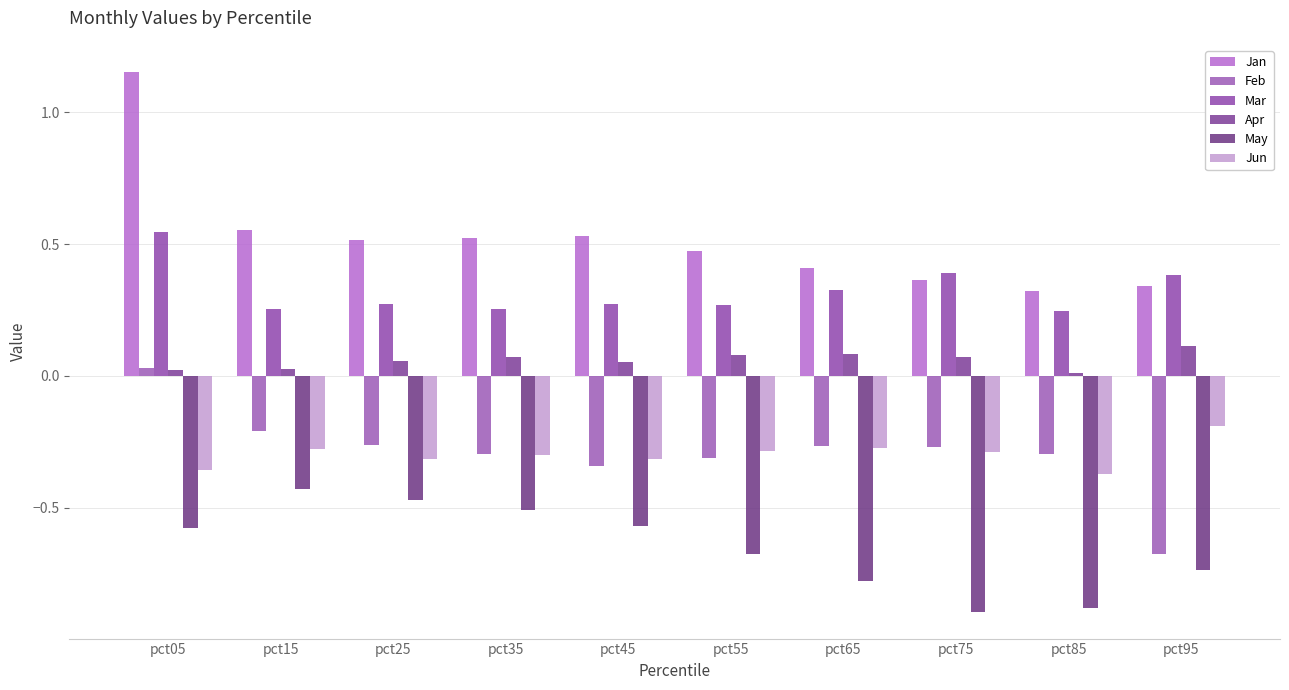

How many series are shown in this chart?

6